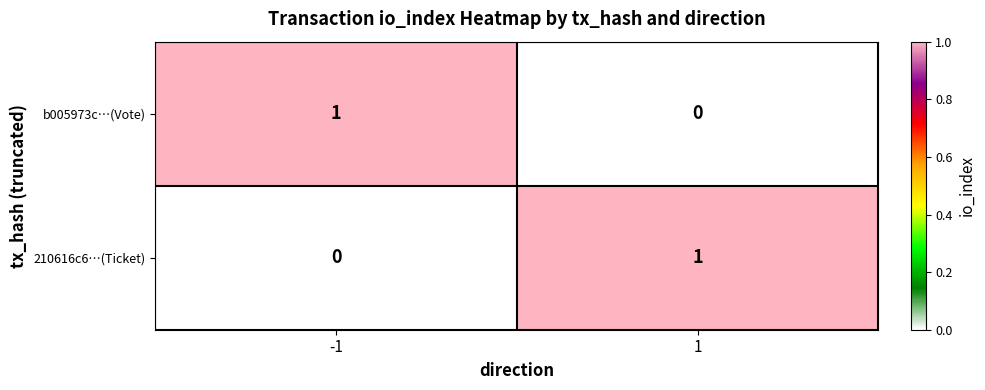

The b005973c…(Vote) series shows 2 at -1. True or false?

False